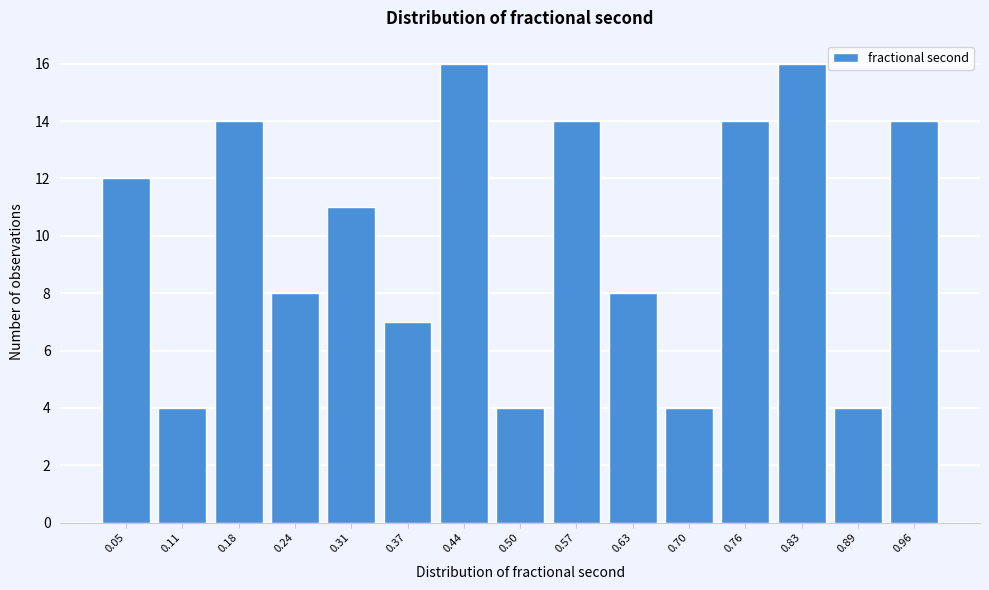

Reading left to right, list every bar in this chart as the range it spans on the x-axis followed by its height. Neither the bar edges nor the heights are printed on the chart, so give them approximately, as read against the axes.

0.02 to 0.08: 12
0.08 to 0.15: 4
0.15 to 0.21: 14
0.21 to 0.28: 8
0.28 to 0.34: 11
0.34 to 0.41: 7
0.41 to 0.47: 16
0.47 to 0.54: 4
0.54 to 0.60: 14
0.60 to 0.67: 8
0.67 to 0.73: 4
0.73 to 0.80: 14
0.80 to 0.86: 16
0.86 to 0.93: 4
0.93 to 0.99: 14